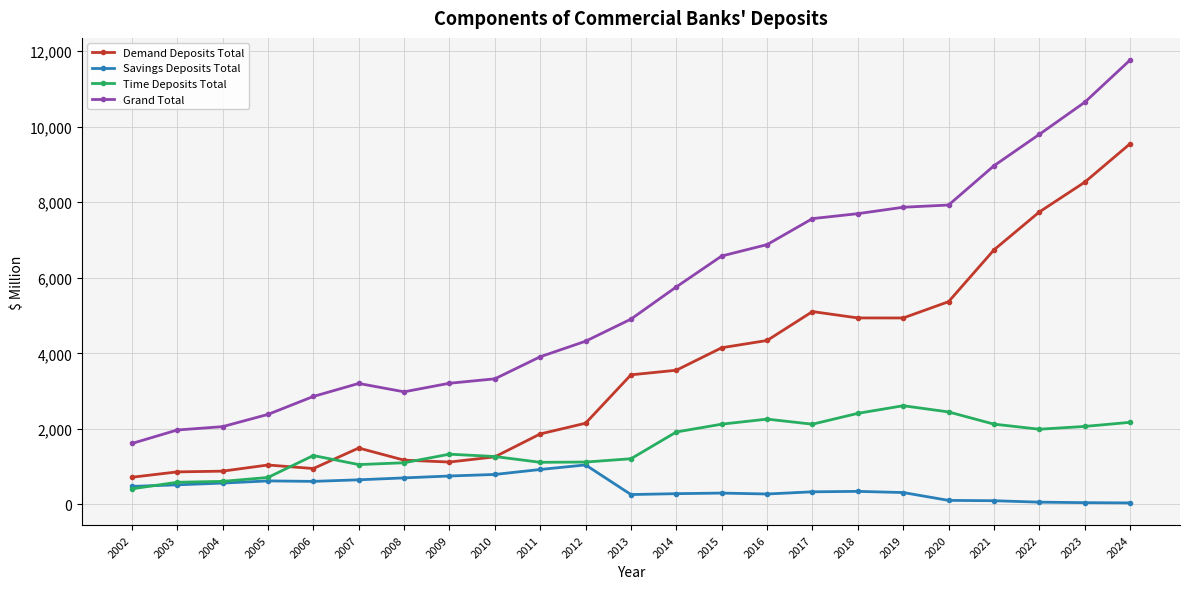

At which category does the chart reach its peak across all series?

2024